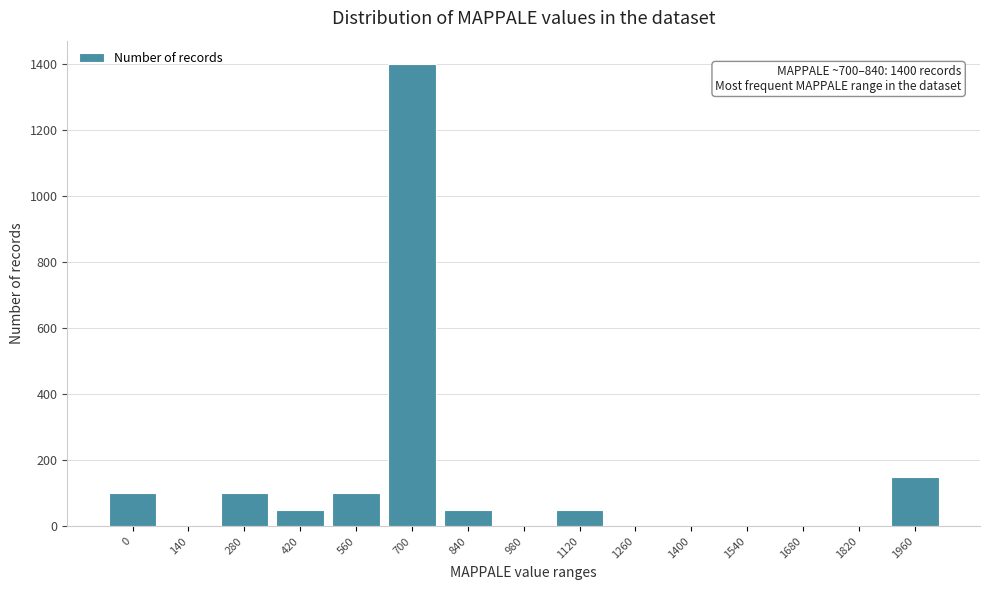

Reading left to right, transcribe all the data shown in this chart.

0=100	140=0	280=100	420=50	560=100	700=1400	840=50	980=0	1120=50	1260=0	1400=0	1540=0	1680=0	1820=0	1960=150